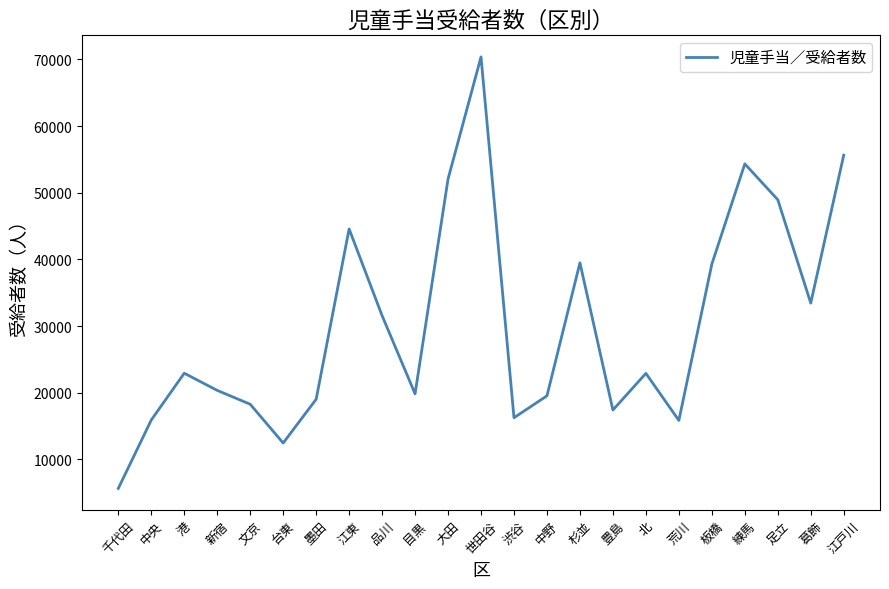

True or false: the data shows 31391 at 新宿.

False